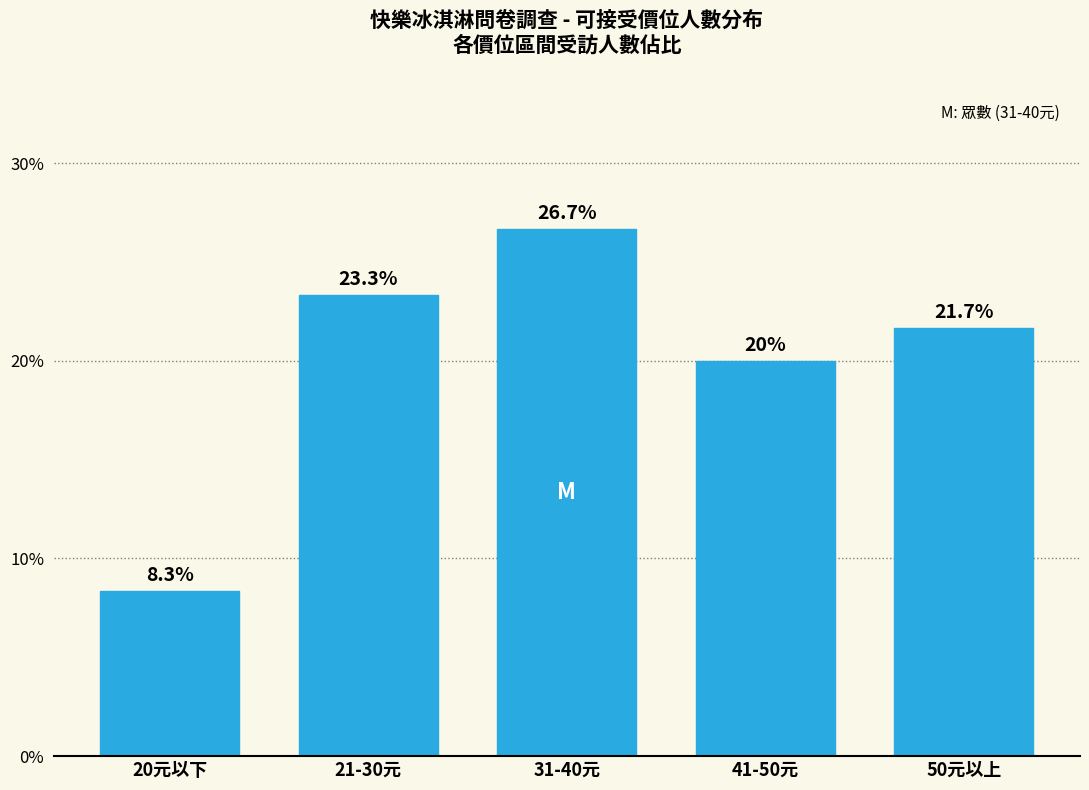

Reading left to right, list all the values displayed in this chart.

20元以下=8.3	21-30元=23.3	31-40元=26.7	41-50元=20.0	50元以上=21.7